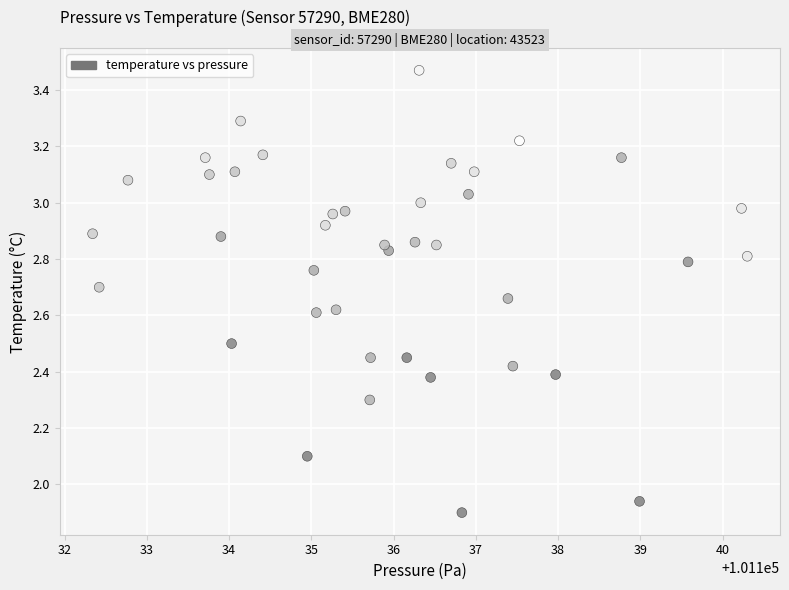

What is the range of X values (max minus min)?

8.0